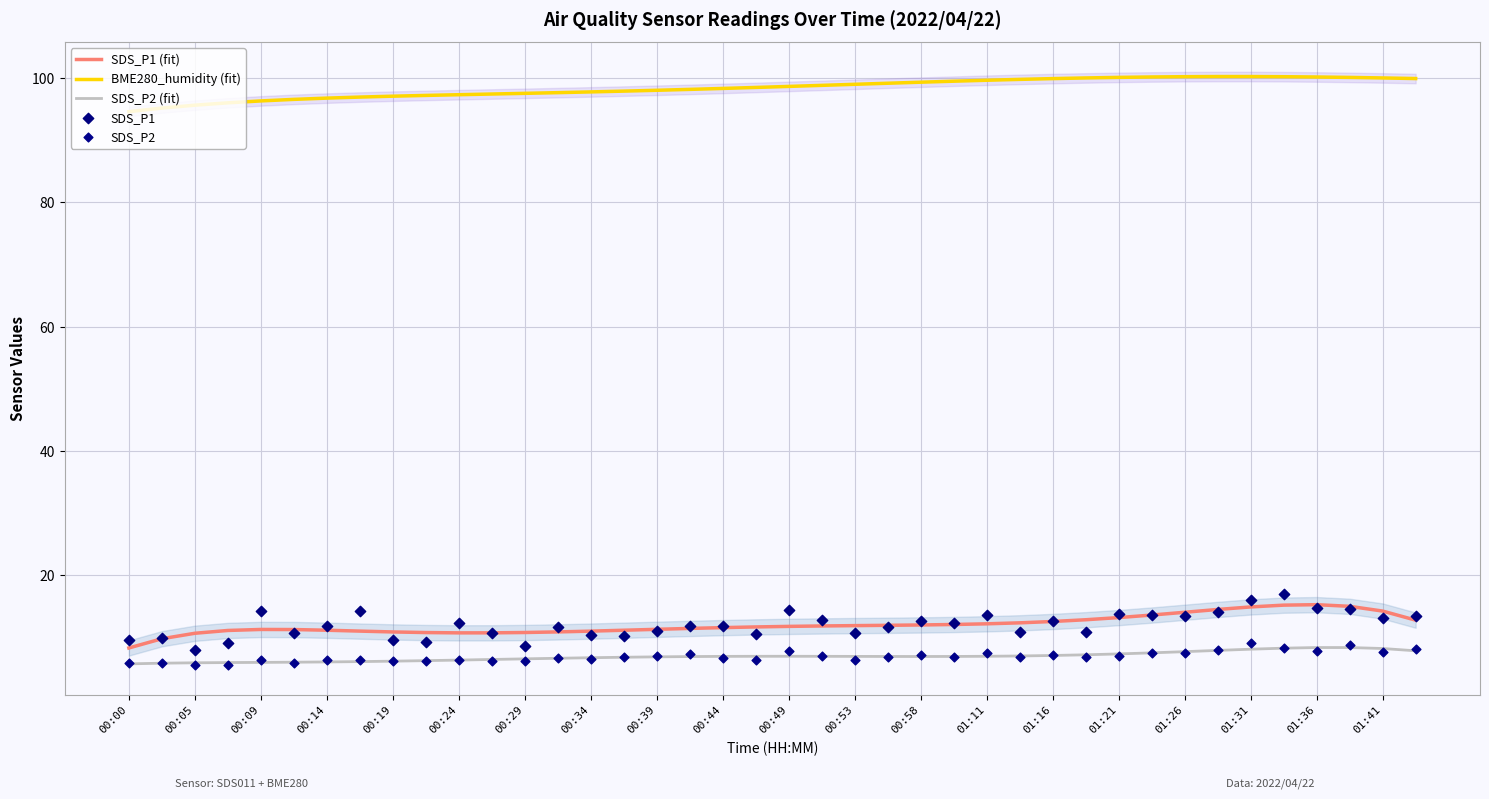

Which series reaches the minimum Y coordinate?

SDS_P2